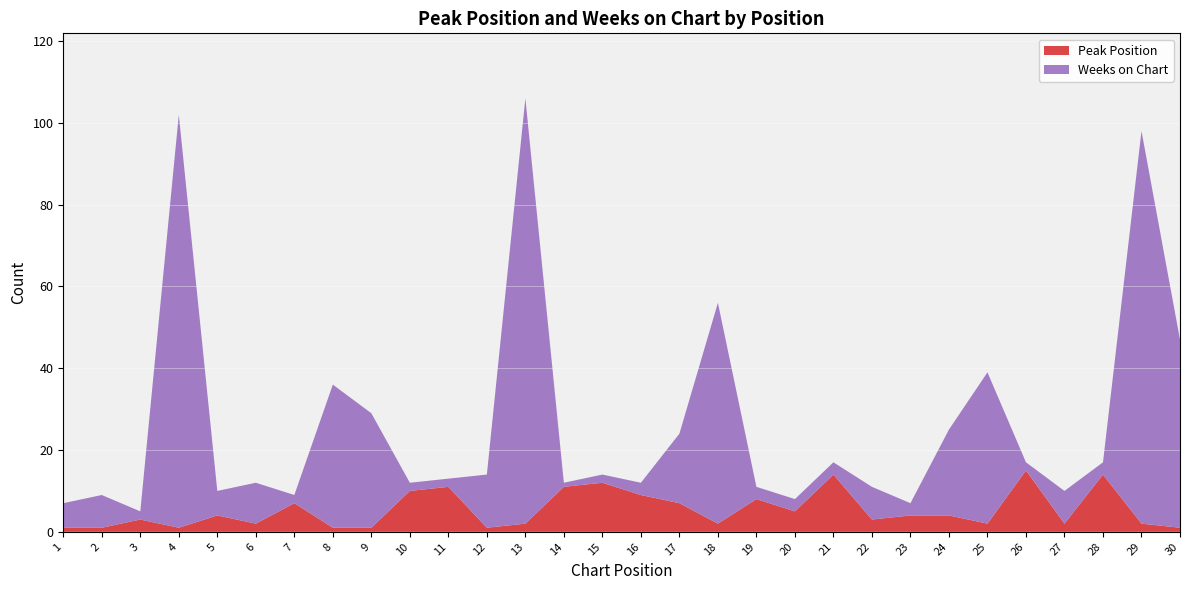

Reading right to left, what are all the values shown in this chart?

Peak Position: 1	2	14	2	15	2	4	4	3	14	5	8	2	7	9	12	11	2	1	11	10	1	1	7	2	4	1	3	1	1
Weeks on Chart: 46	96	3	8	2	37	21	3	8	3	3	3	54	17	3	2	1	104	13	2	2	28	35	2	10	6	101	2	8	6